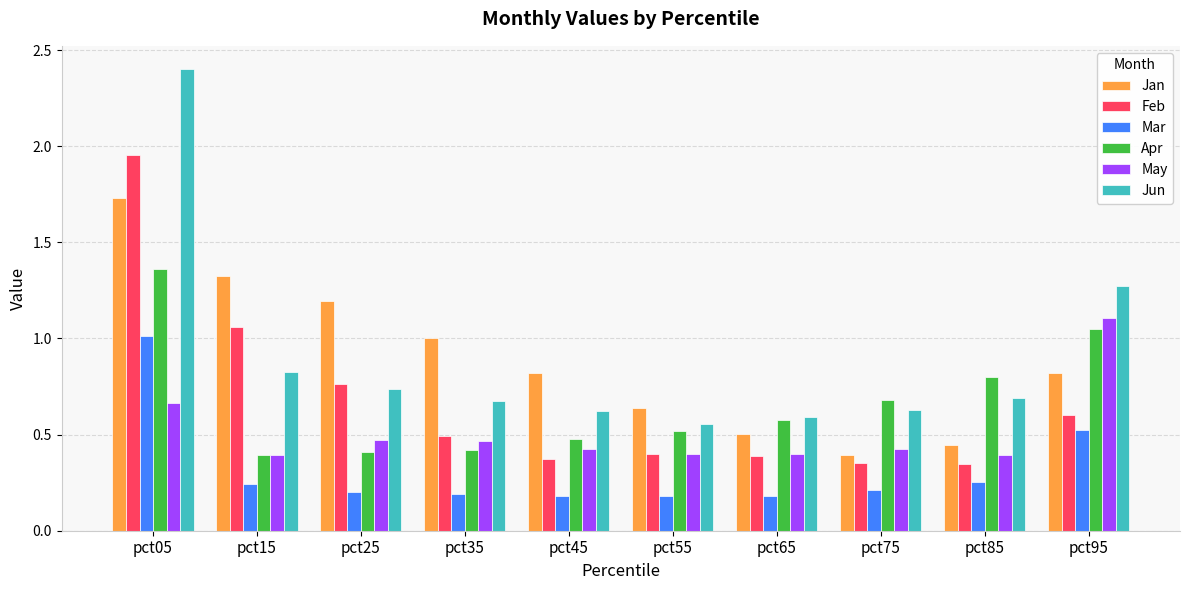

At which label does Mar reach its peak?

pct05